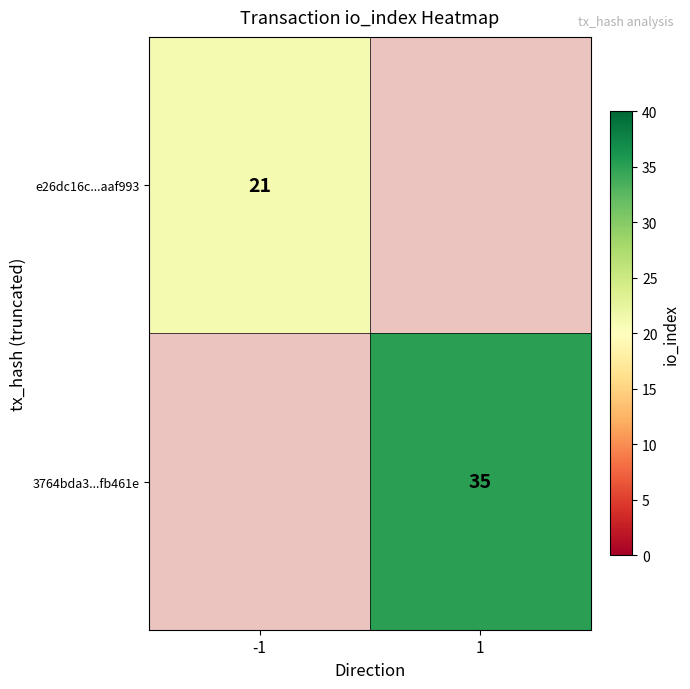

The e26dc16c...aaf993 series shows 21 at -1. True or false?

True